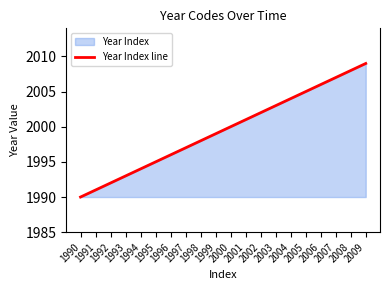

How many lines are shown in the chart?

1